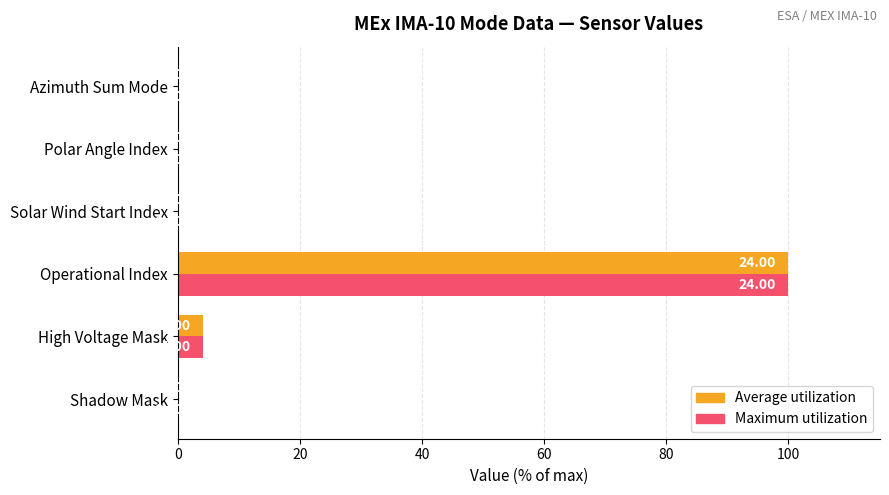

Which category has the highest value across all series?

Operational Index